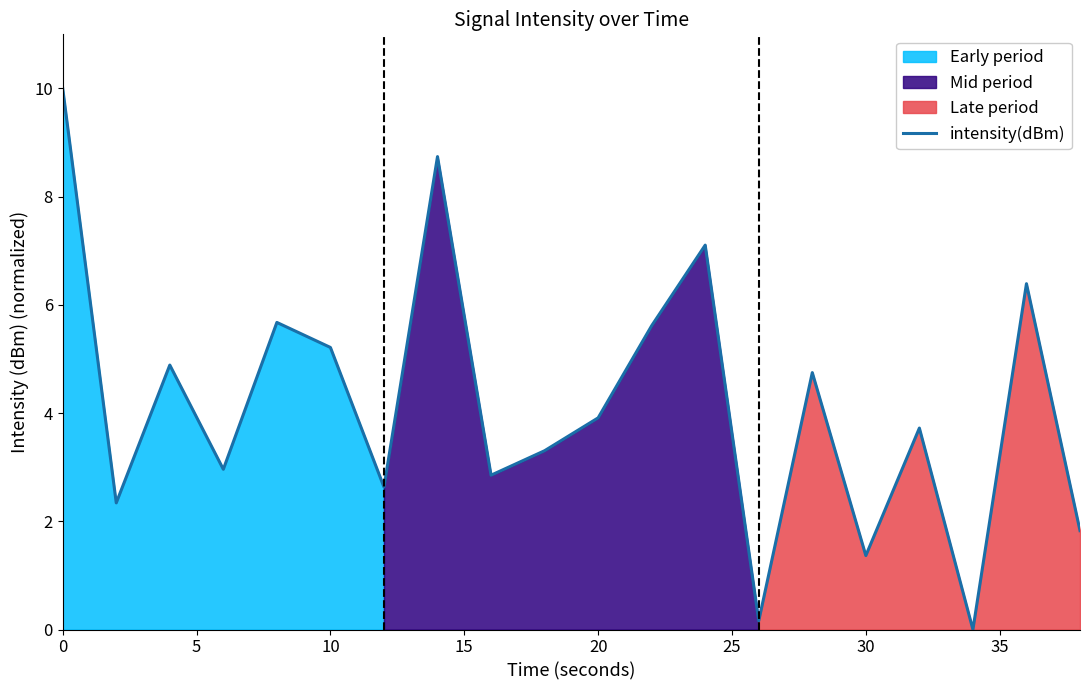

The intensity(dBm) series shows 5.2 at 10. True or false?

True